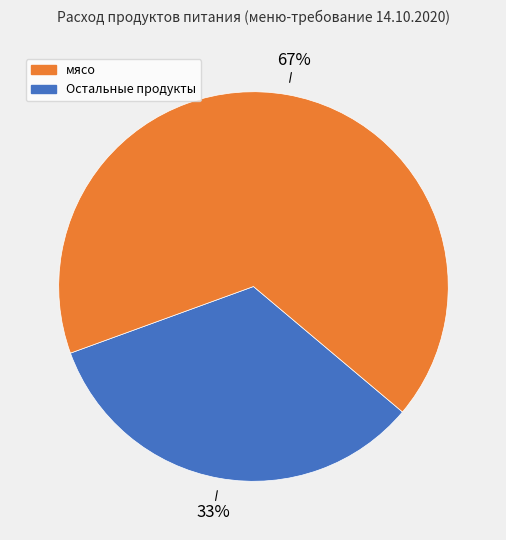

To the nearest percent, what is the average slice percentage?

50%